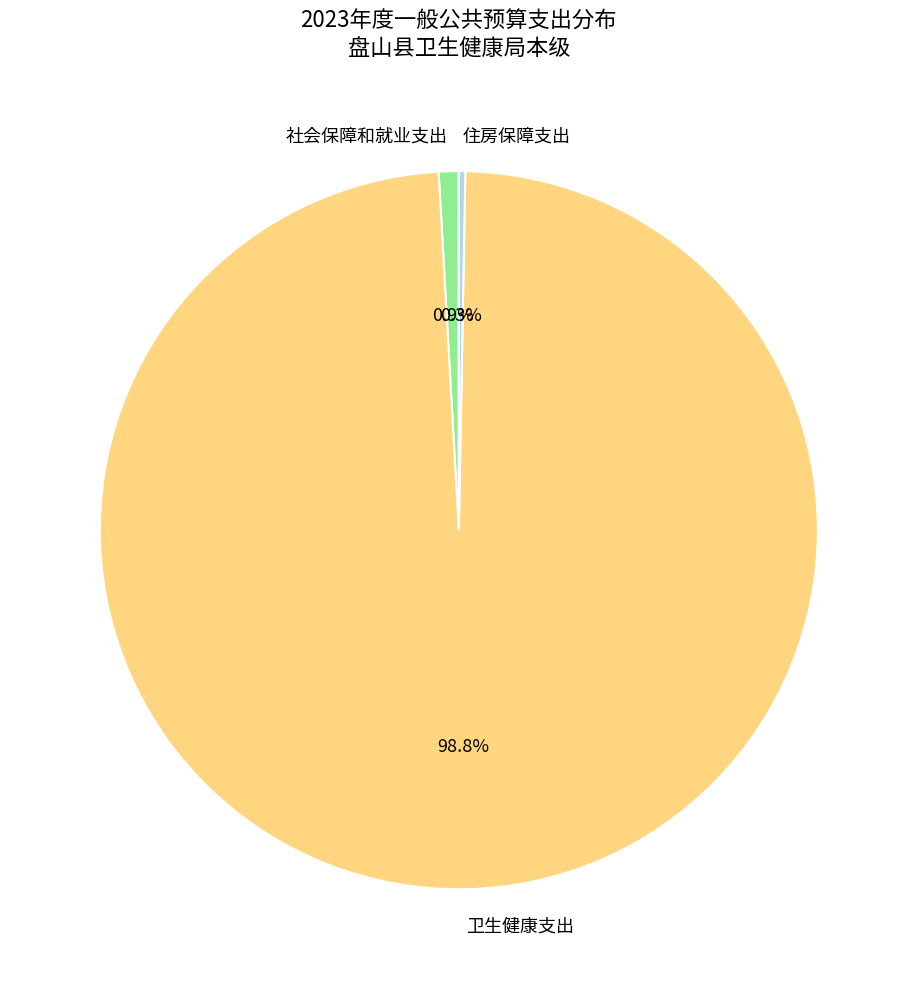

The 社会保障和就业支出 slice represents 1% of the pie. True or false?

True